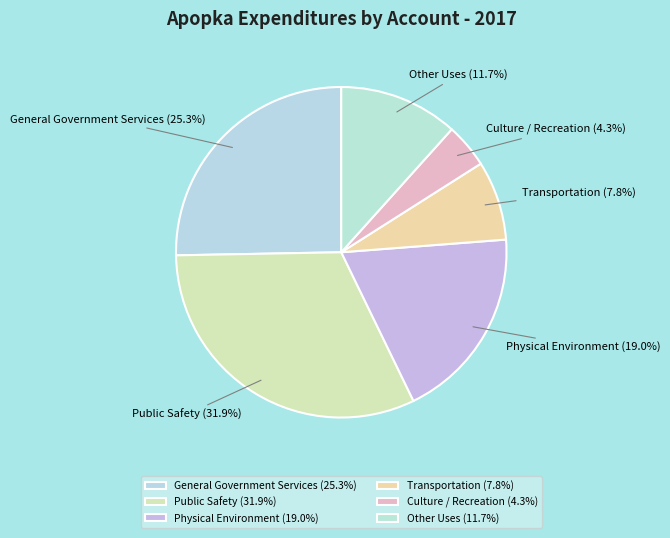

To the nearest percent, what is the difference between the Culture / Recreation and Public Safety slice percentages?

28%